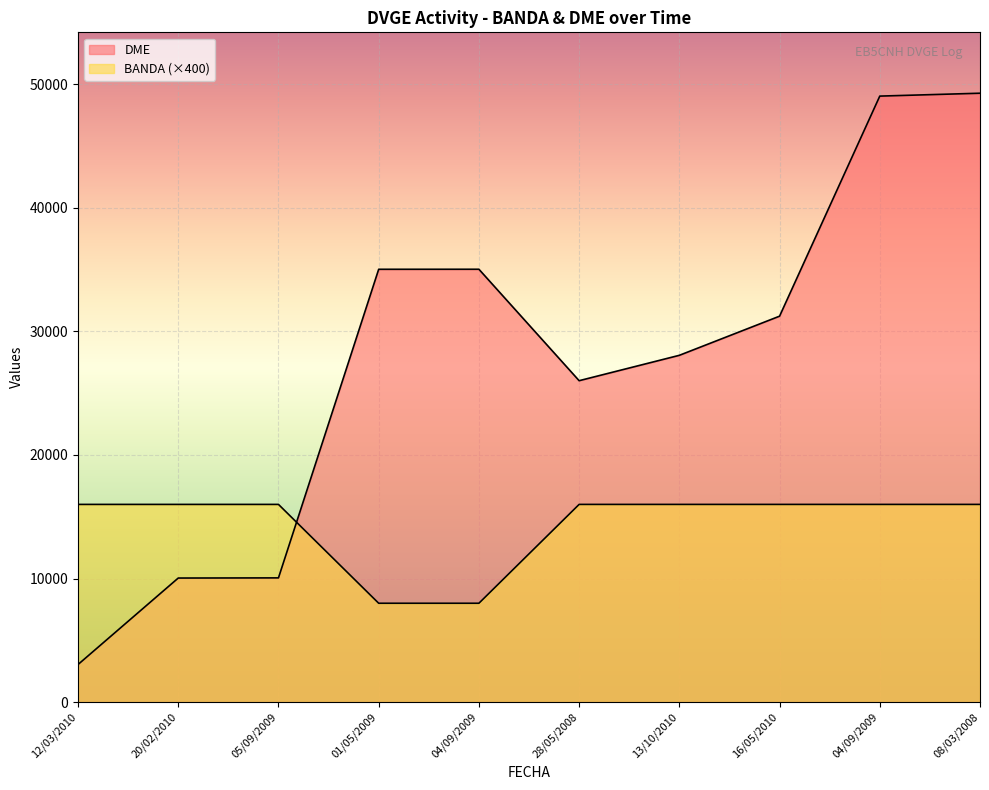

How many data points in DME are above 31232?

4